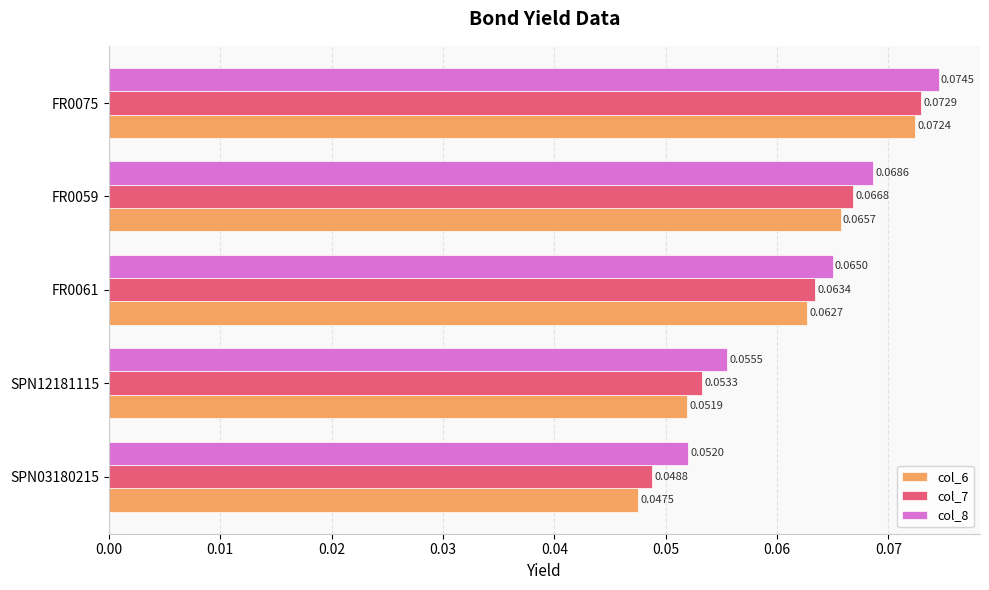

Rank the series by their average value, from lowest to highest.

col_6, col_7, col_8